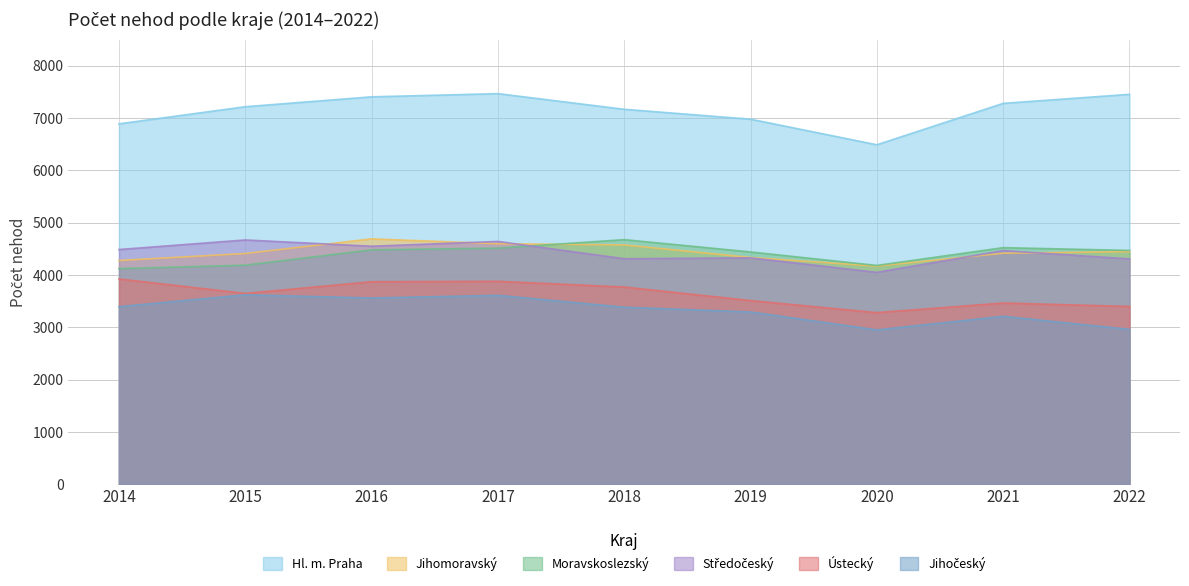

Reading left to right, list all the values displayed in this chart.

Hl. m. Praha: 2014=6890	2015=7217	2016=7406	2017=7467	2018=7168	2019=6979	2020=6490	2021=7281	2022=7454
Jihomoravský: 2014=4278	2015=4412	2016=4692	2017=4599	2018=4576	2019=4336	2020=4172	2021=4418	2022=4448
Moravskoslezský: 2014=4123	2015=4189	2016=4482	2017=4514	2018=4677	2019=4442	2020=4184	2021=4524	2022=4471
Středočeský: 2014=4488	2015=4671	2016=4551	2017=4643	2018=4312	2019=4329	2020=4052	2021=4468	2022=4309
Ústecký: 2014=3926	2015=3649	2016=3873	2017=3881	2018=3772	2019=3513	2020=3282	2021=3466	2022=3400
Jihočeský: 2014=3396	2015=3623	2016=3562	2017=3613	2018=3386	2019=3295	2020=2952	2021=3212	2022=2962